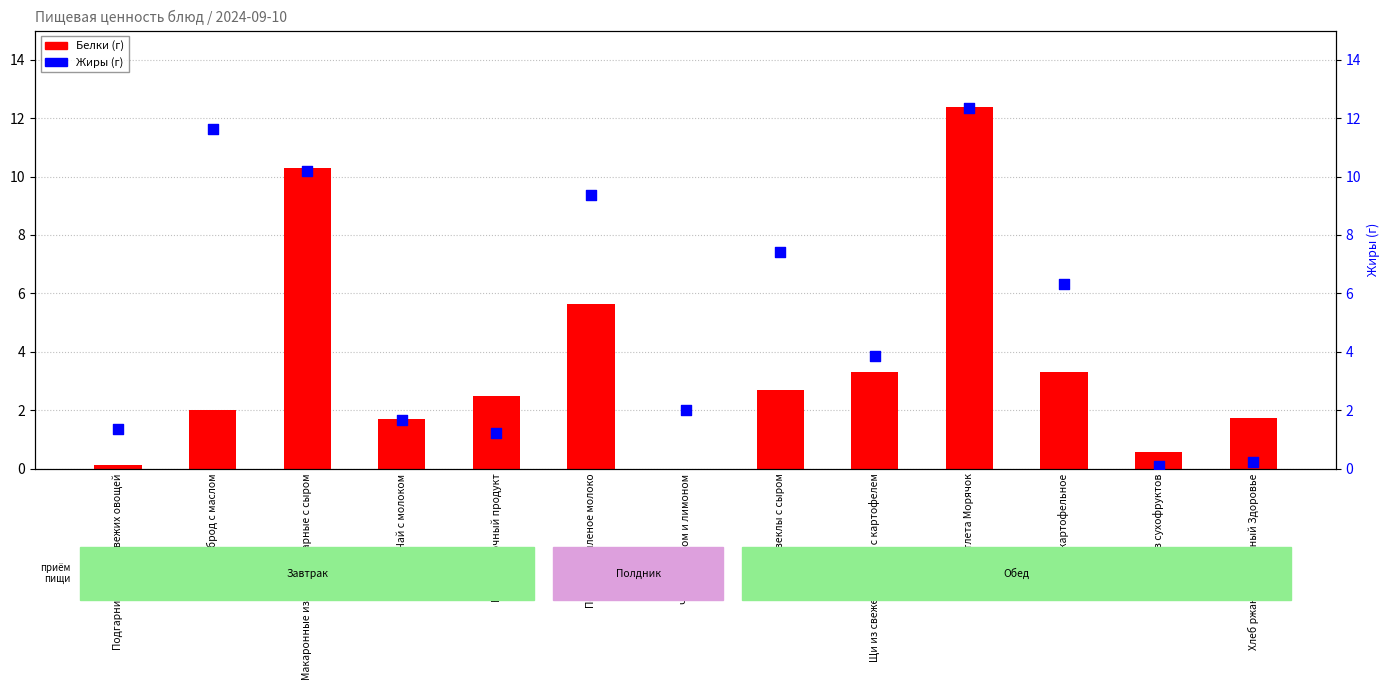

Which series contains the highest Y value?

Белки (г)